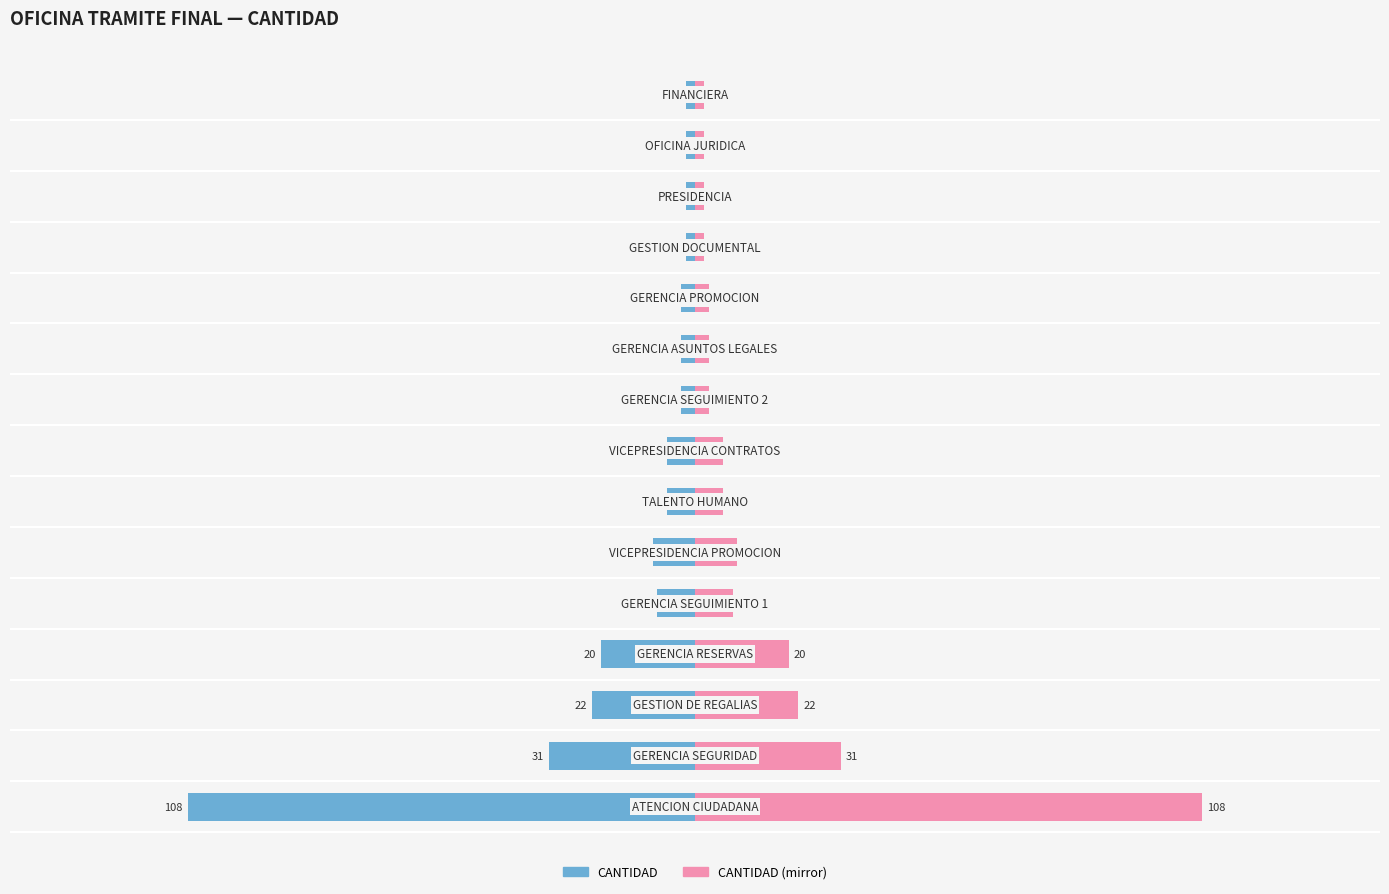

Does the chart contain any negative values?

Yes